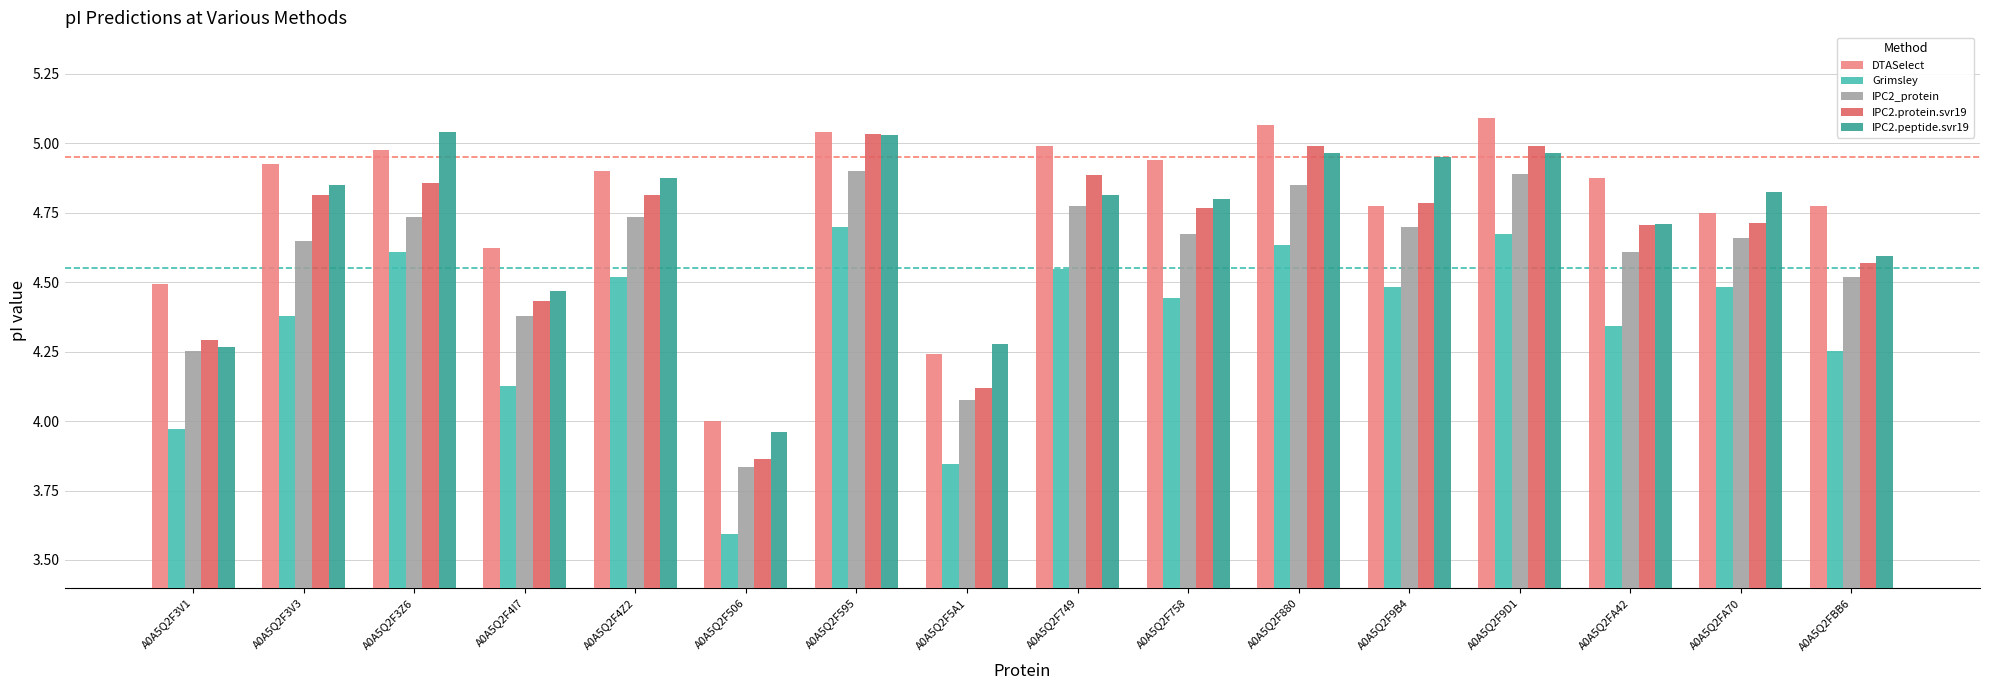

What is the difference between the second highest and second lowest values in the IPC2.protein.svr19 series?

0.9